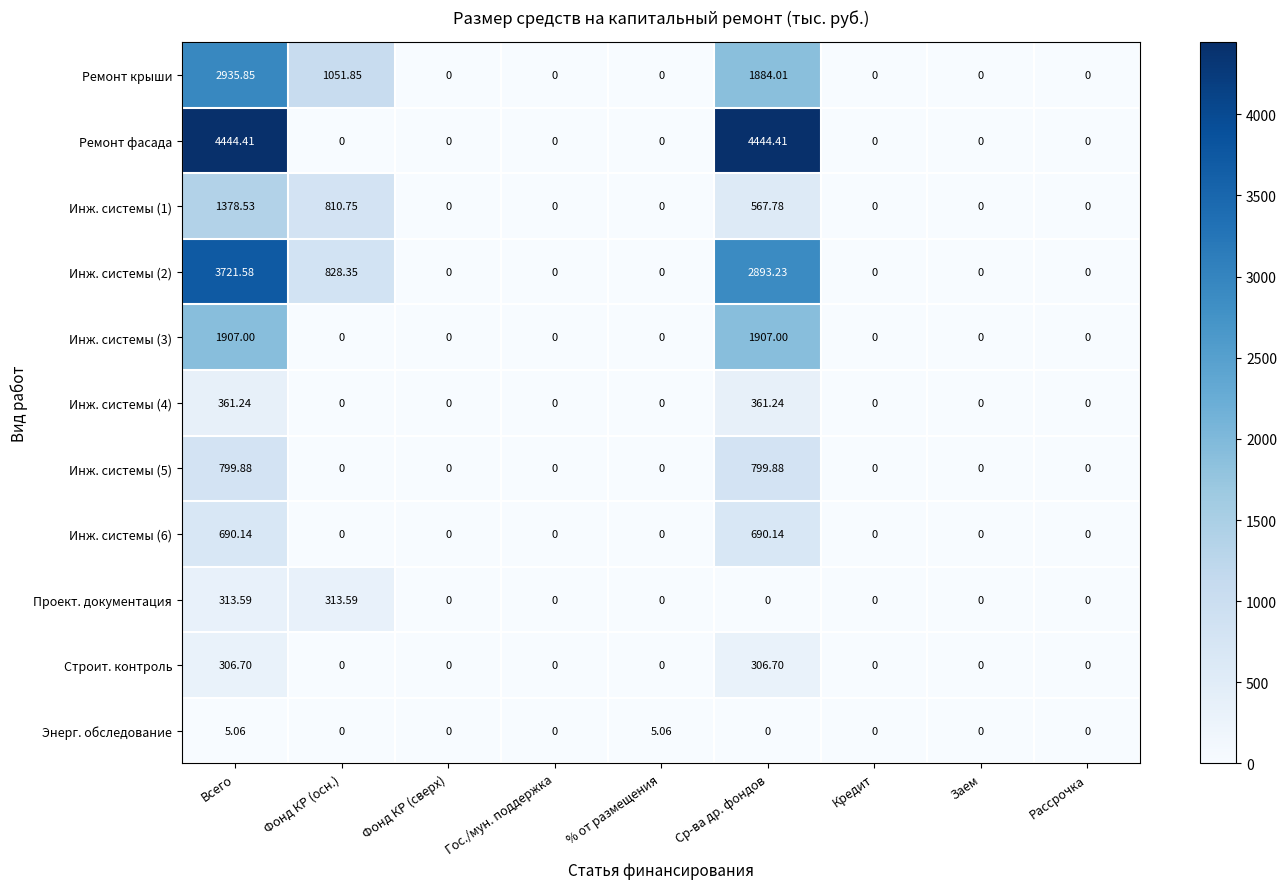

At how many categories does at least one series exceed 285?

3